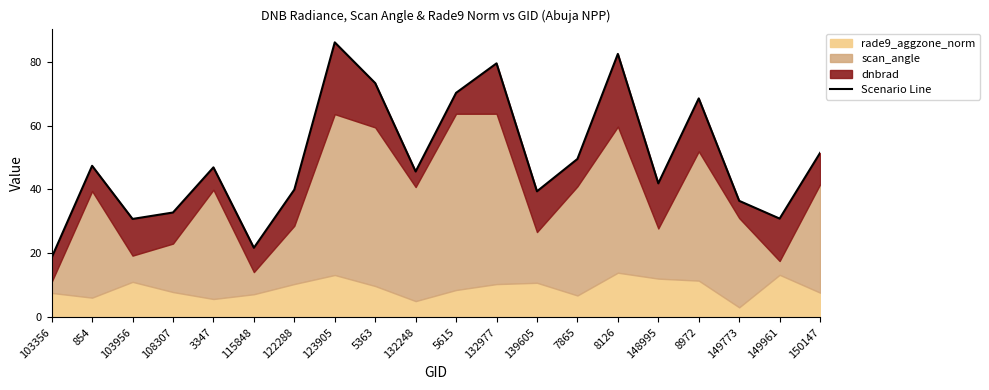

Rank the categories by value from lowest to highest.

103356, 115848, 103956, 149961, 108307, 149773, 139605, 122288, 148995, 132248, 3347, 854, 7865, 150147, 8972, 5615, 5363, 132977, 8126, 123905